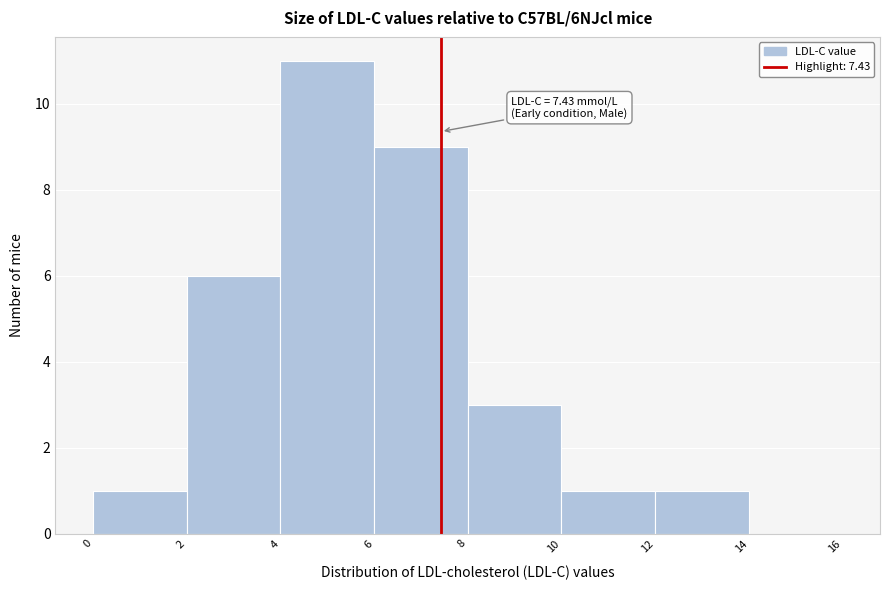

Which range on the x-axis has the tallest bar?

4 to 6